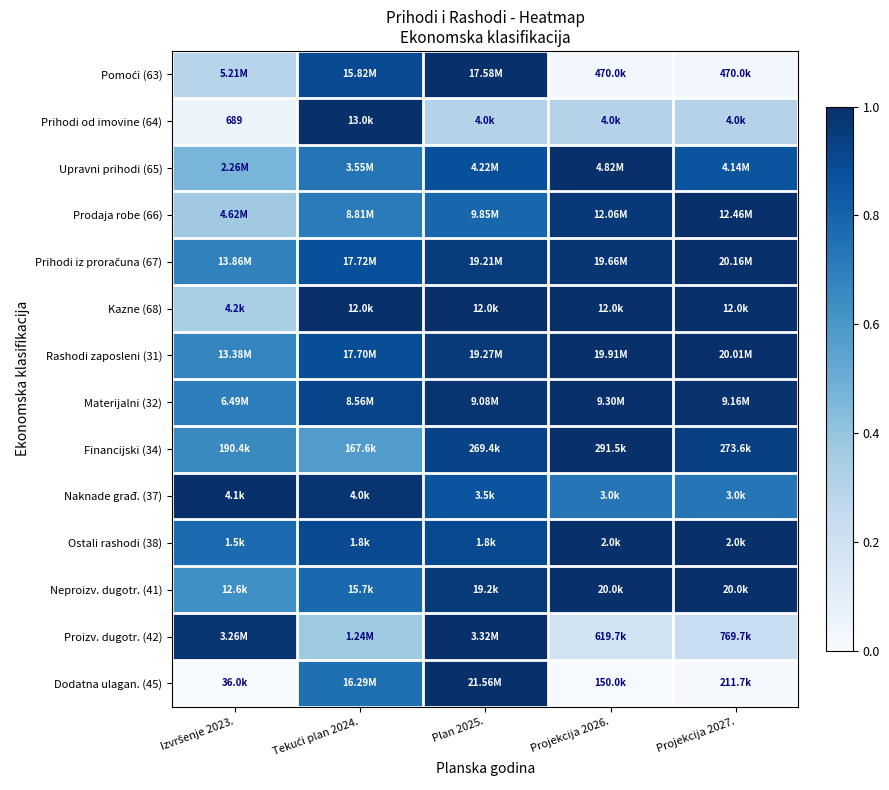

Is the value of Ostali rashodi (38) at Plan 2025. greater than the value of Materijalni (32) at Tekući plan 2024.?

No